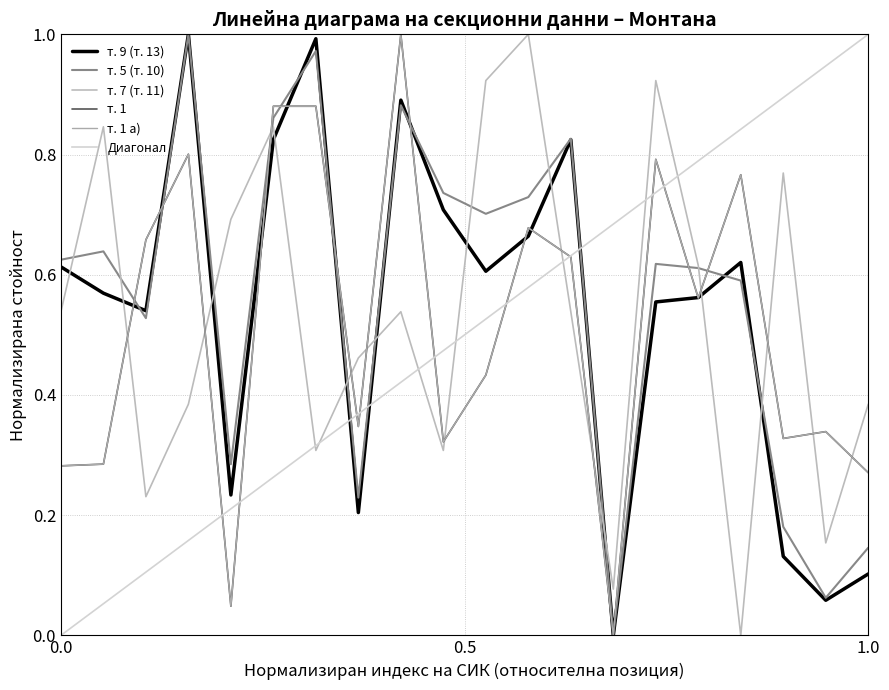

True or false: т. 9 (т. 13) has more than 2 interior local peaks.

True